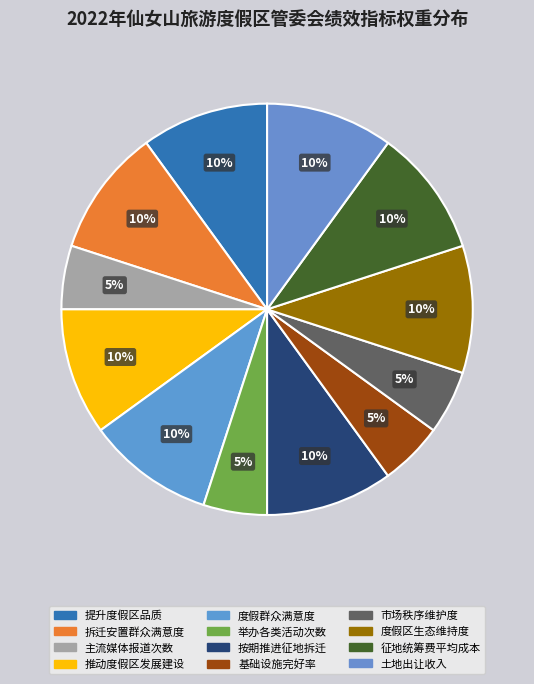

What is the total percentage of 拆迁安置群众满意度 and 征地统筹费平均成本?

20.0%